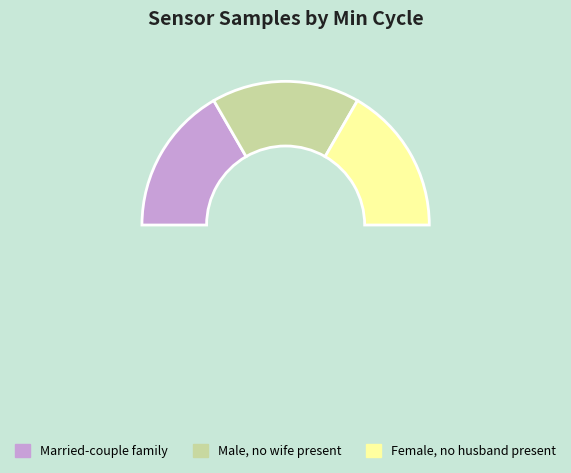

What is the largest slice in the pie chart?

Min_cycle=28